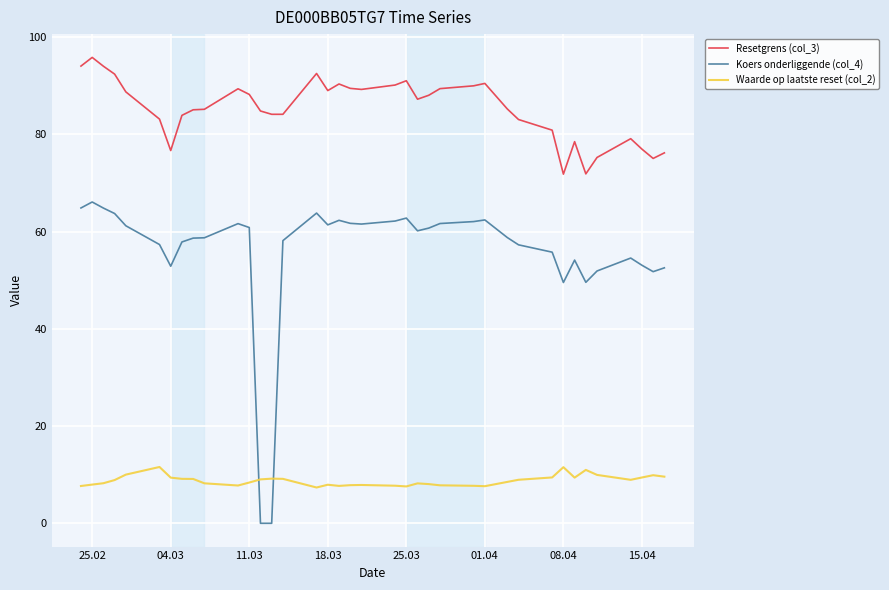

What is the difference between the maximum and minimum values in the Koers onderliggende (col_4) series?

66.1